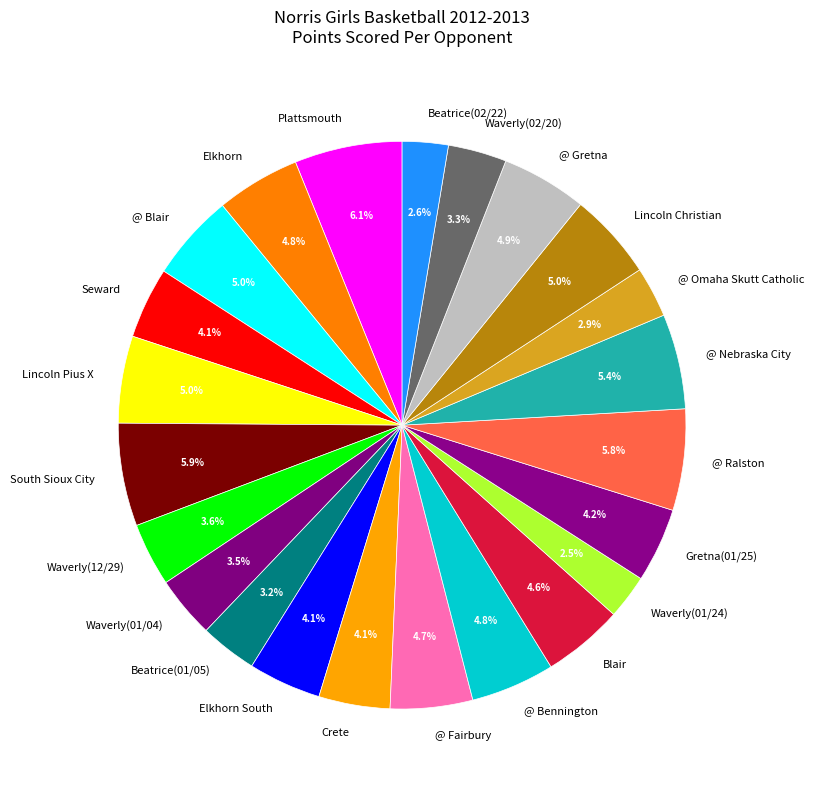

Is it true that Elkhorn is 13% of the pie?

False